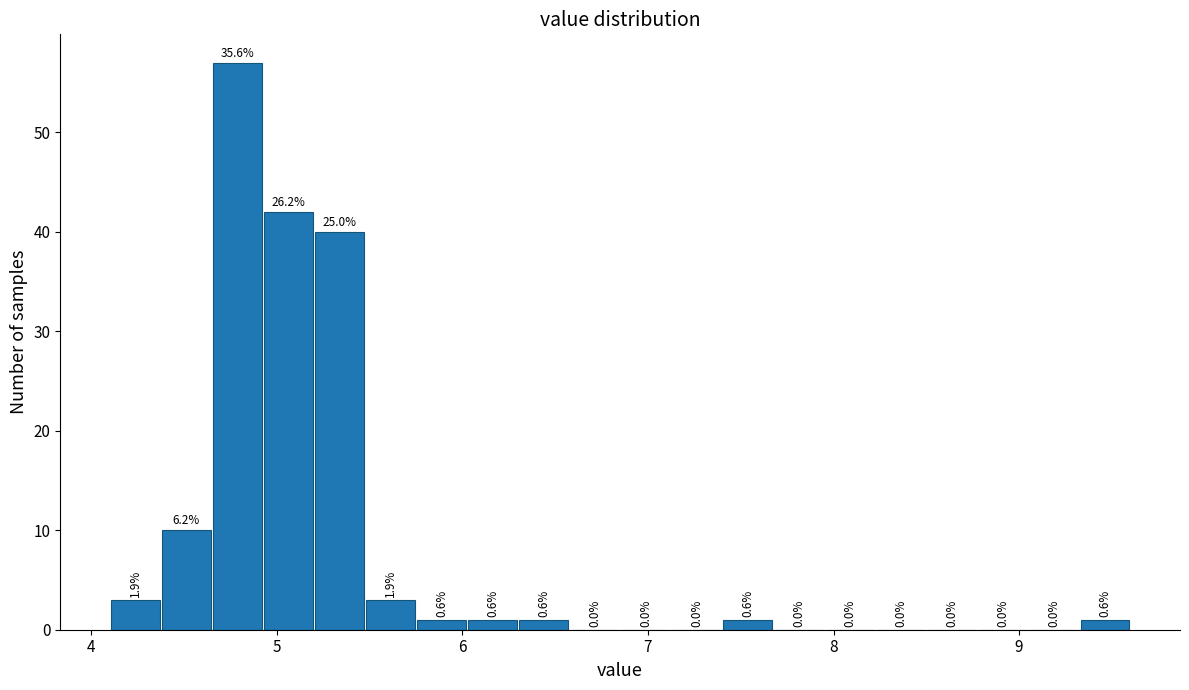

Read against the x-axis, roughly where is the centre of the tallest bar?

4.8